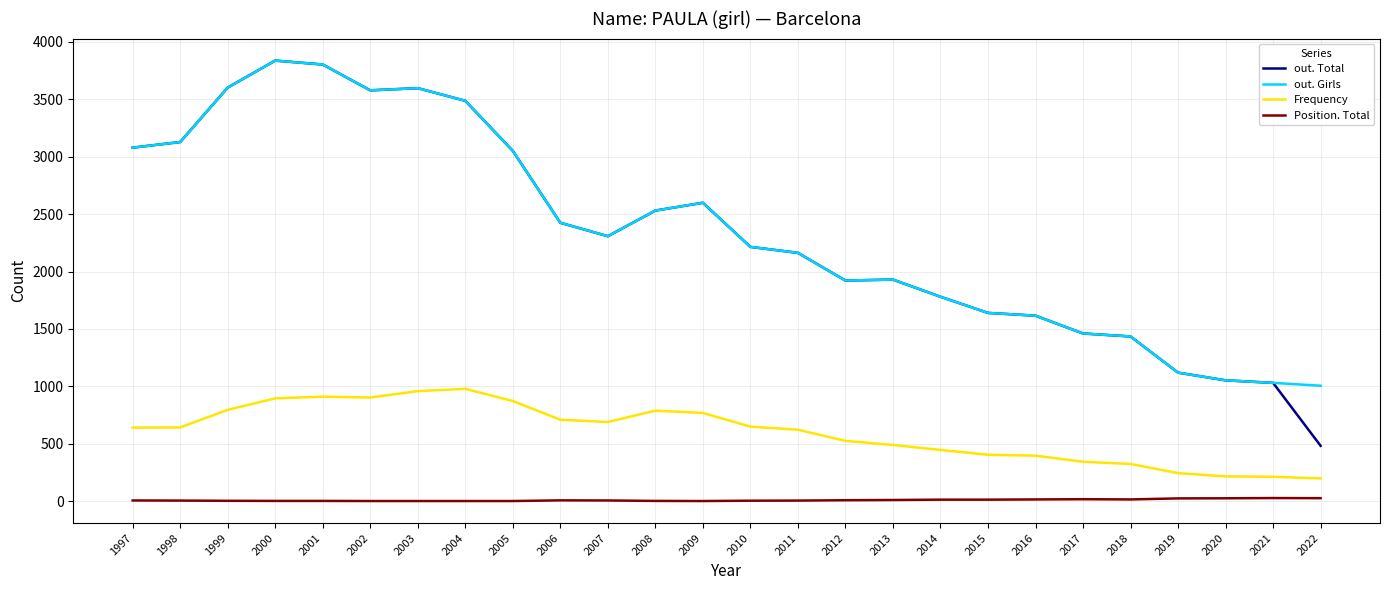

True or false: out. Total and Frequency cross at least once.

False